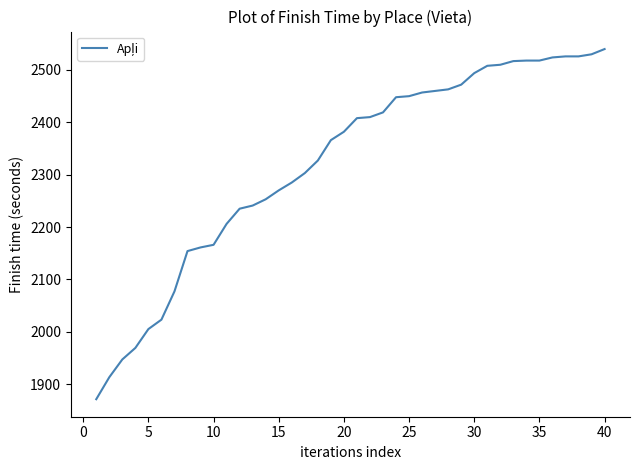

What is the maximum value shown in the chart?

2540